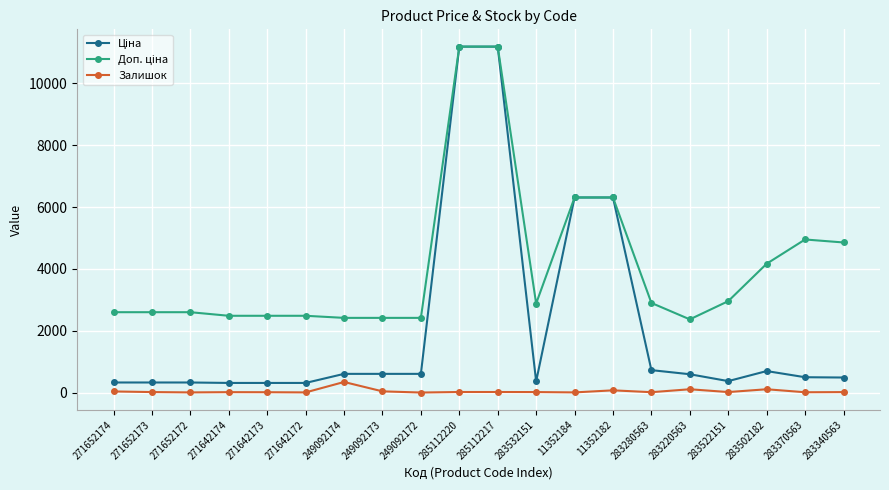

At how many categories does at least one series exceed 1957?

20